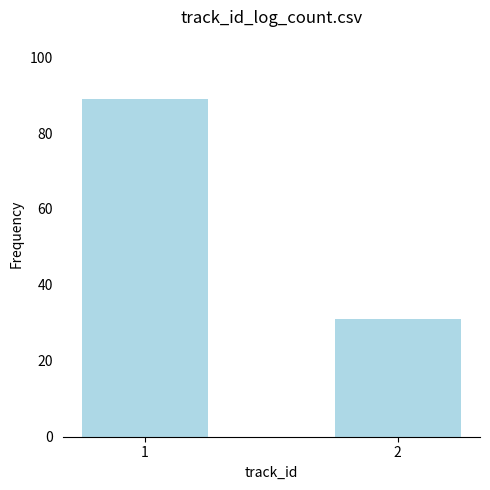

What is the value of the 1st bar from the left?

89